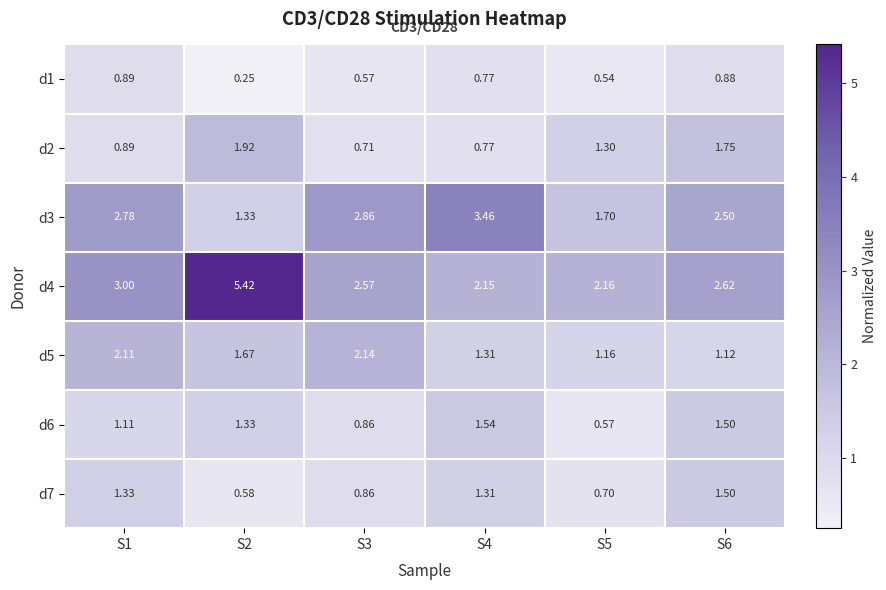

Which series has the largest total across all categories?

d4